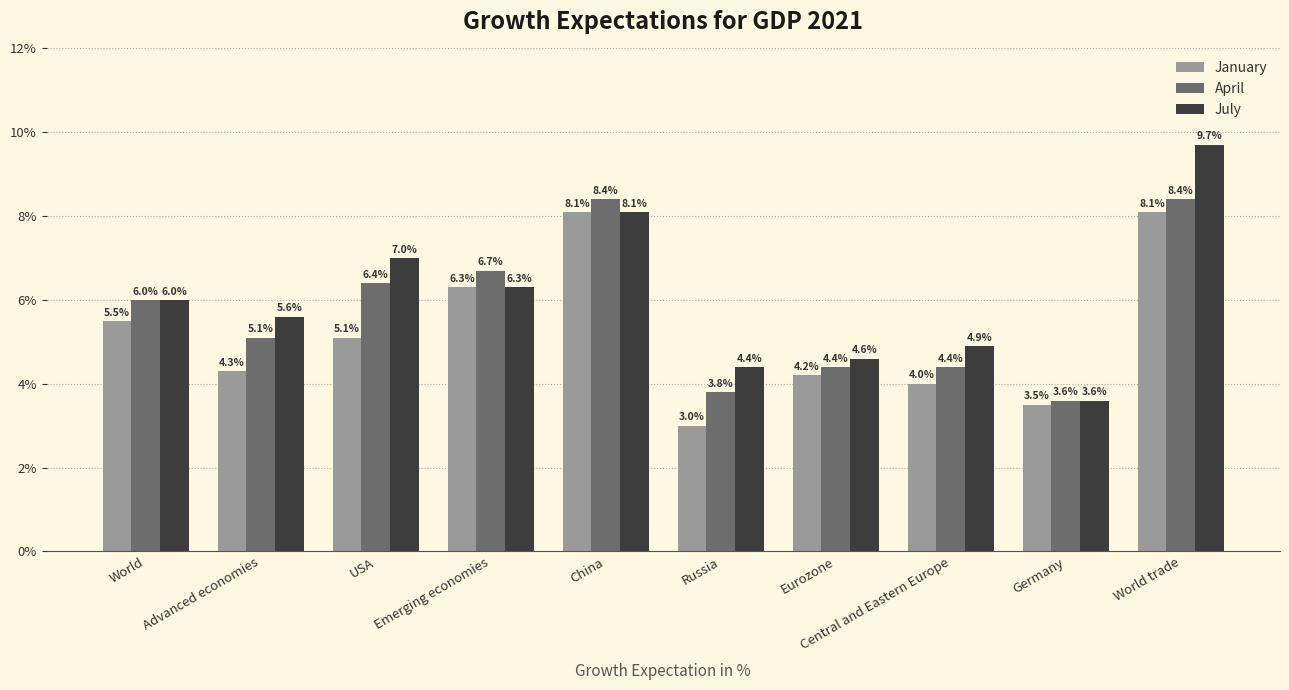

How many values in the January series are below 5?

5